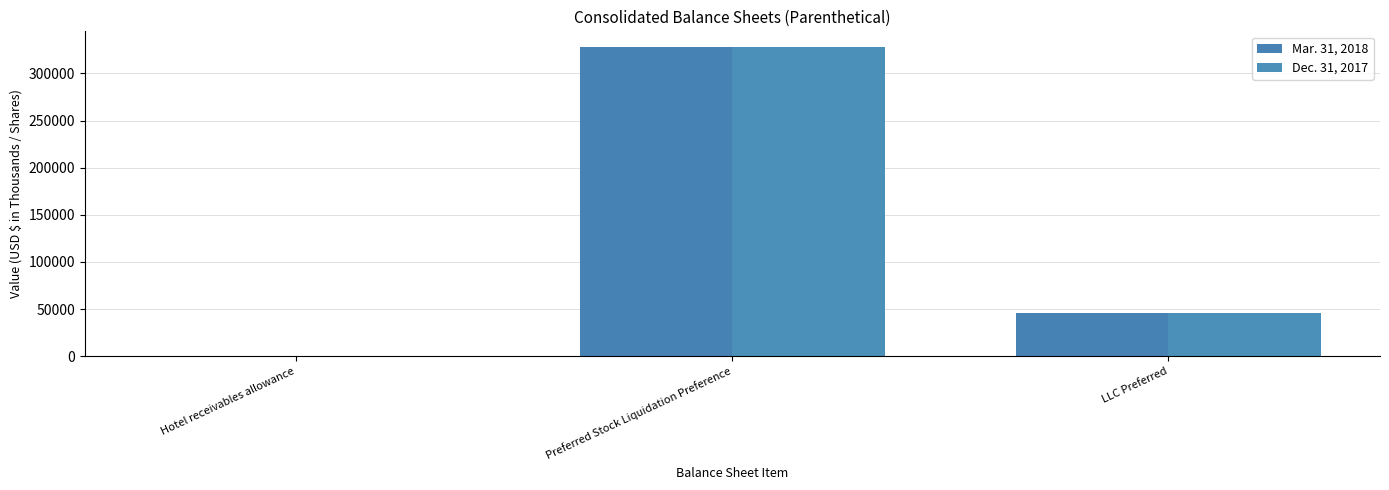

Is it true that Dec. 31, 2017 equals 328266 at Preferred Stock Liquidation Preference?

True